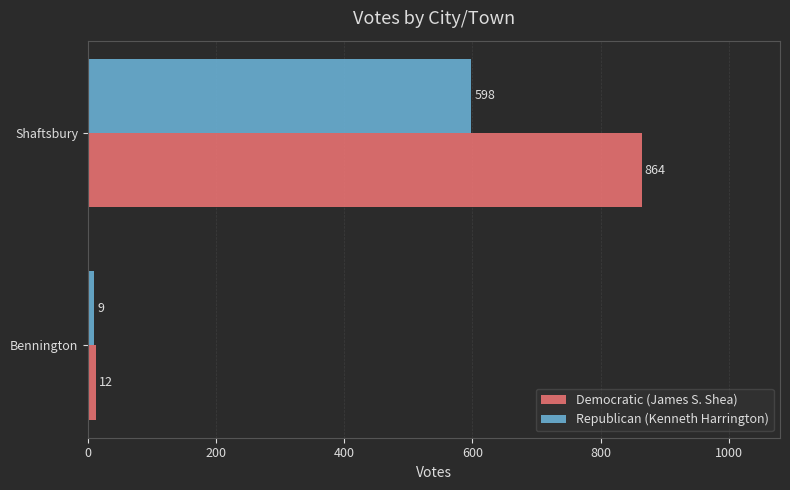

What is the sum of all Democratic (James S. Shea) values?

876